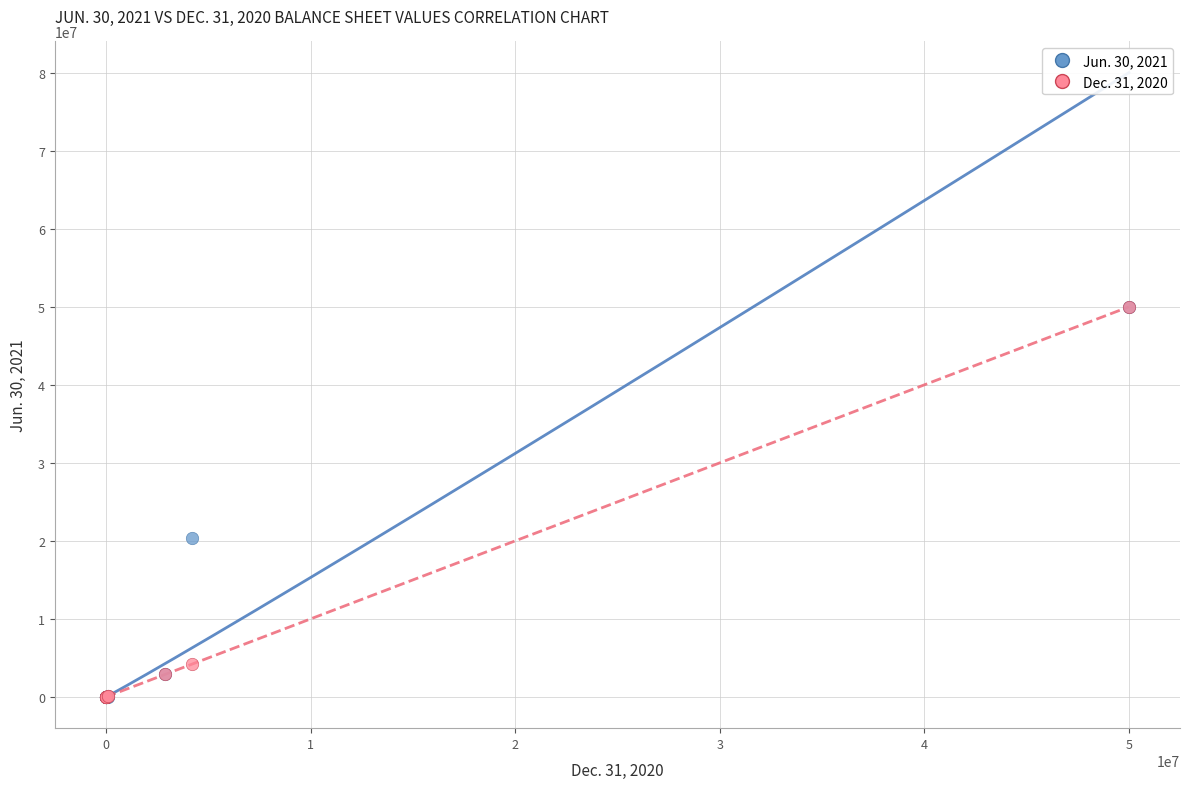

Across all series, what Y value is closest to 25000000?

20373699.0